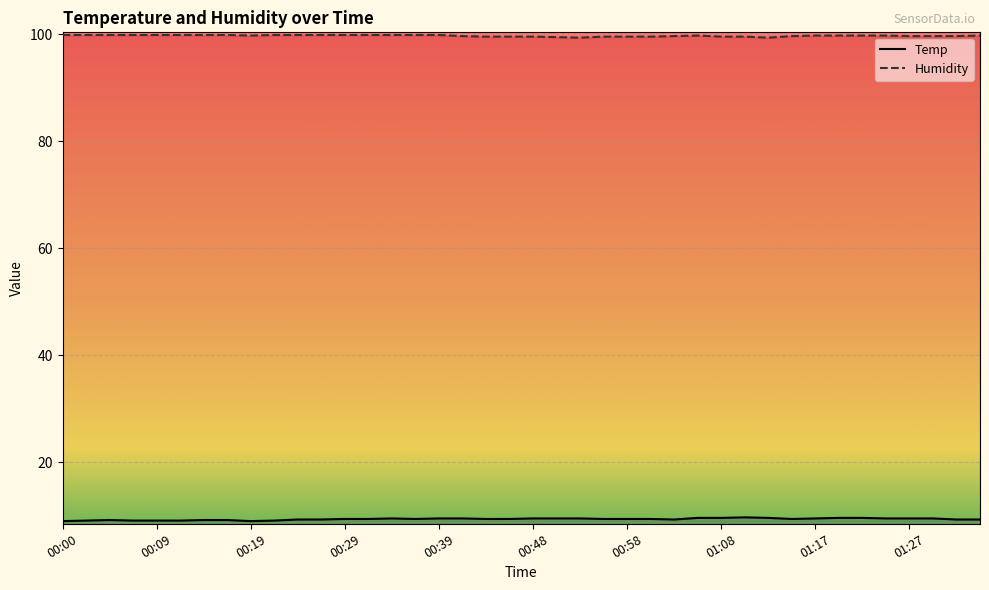

How many Temp values are between 9 and 10?

40